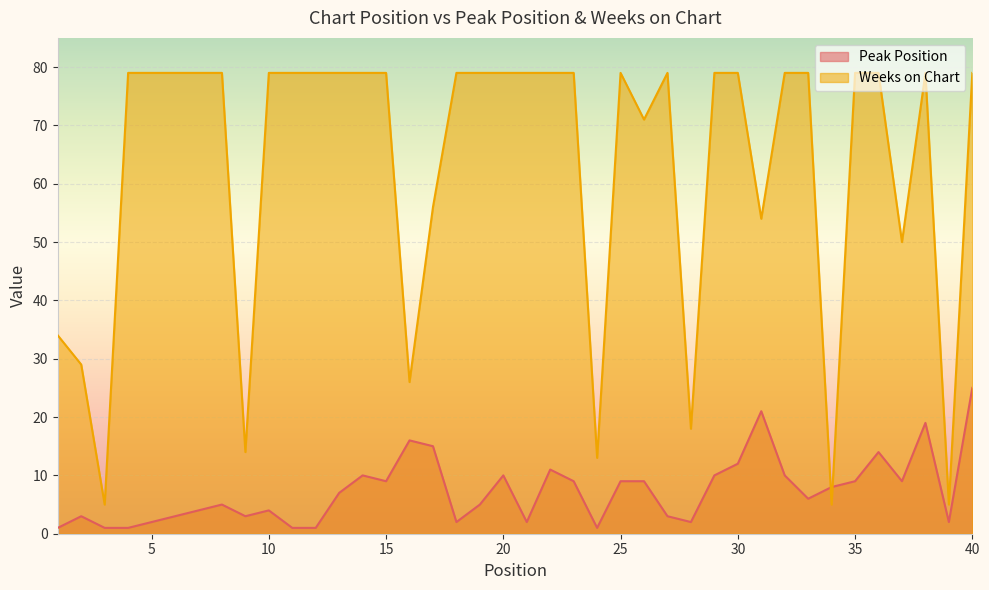

At which category is the sum across all series the highest?

40